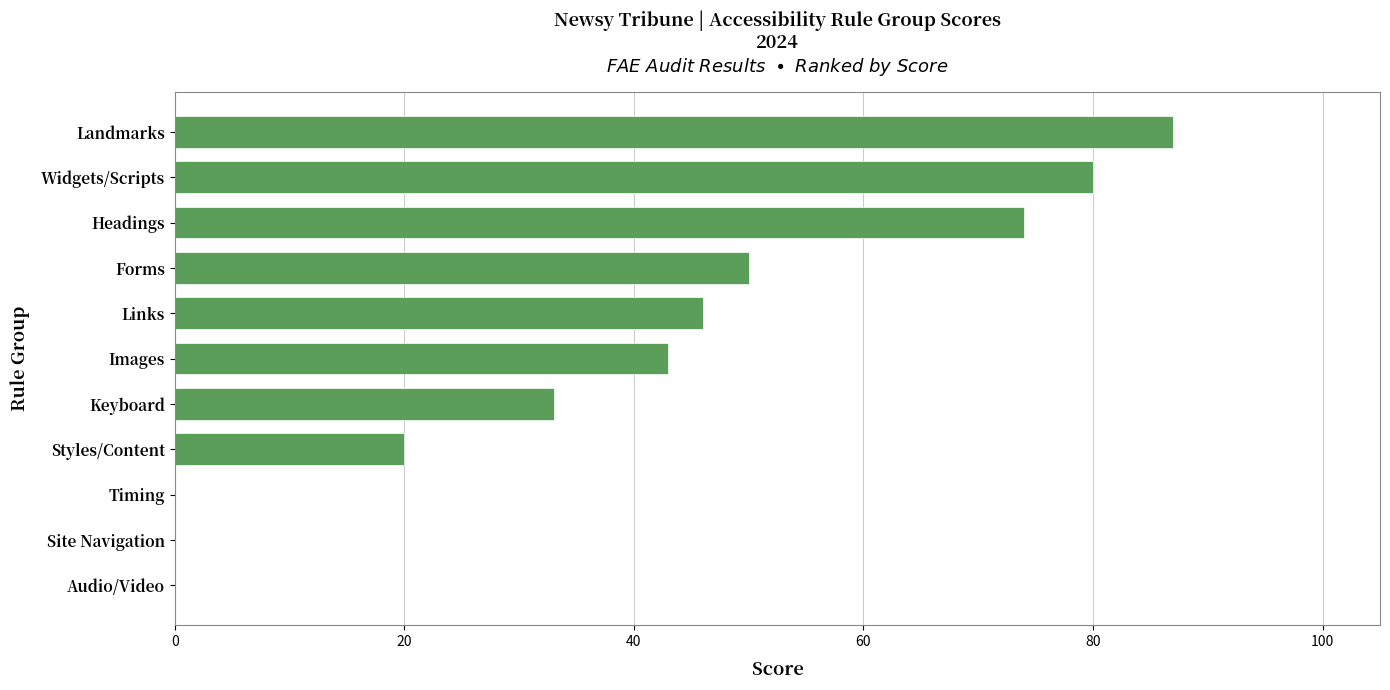

Is it true that the value at Headings is 74?

True